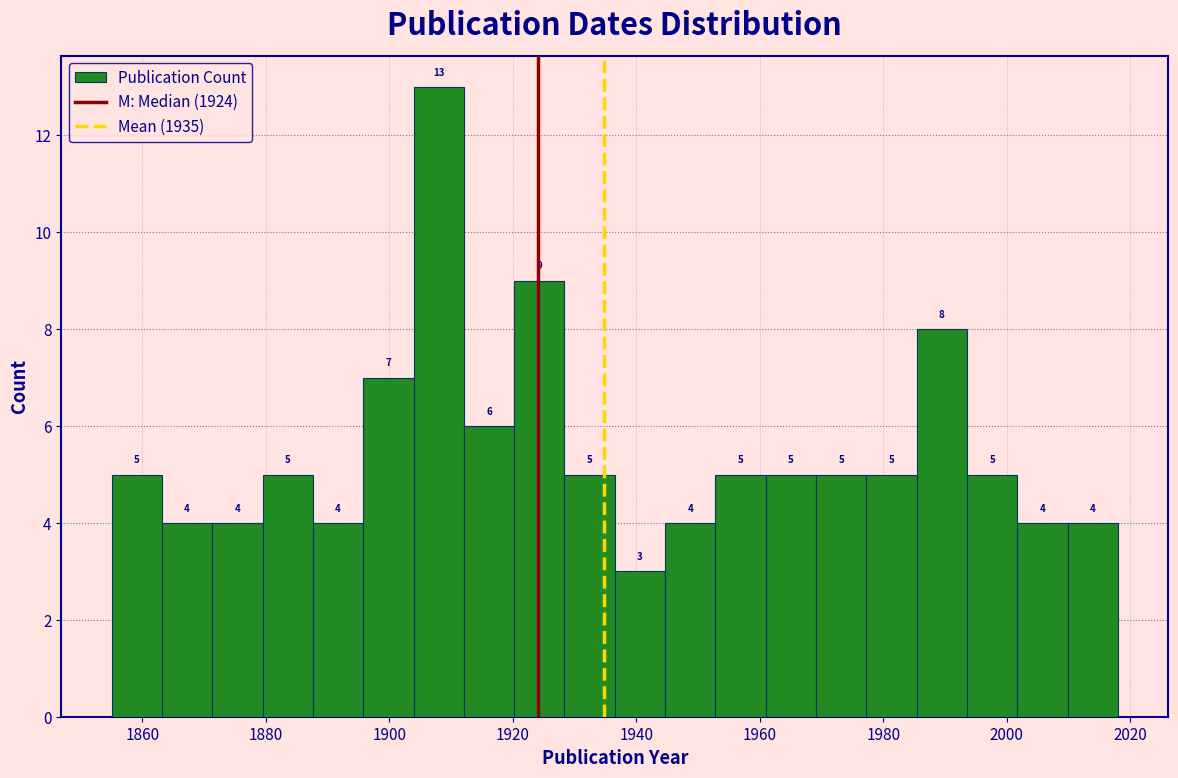

Reading left to right, list every bar in this chart as the range it spans on the x-axis followed by its height. The bar edges are not printed on the chart, so give them approximately, as read against the axis.

1856 to 1864: 5
1864 to 1872: 4
1872 to 1880: 4
1880 to 1888: 5
1888 to 1896: 4
1896 to 1904: 7
1904 to 1912: 13
1912 to 1920: 6
1920 to 1928: 9
1928 to 1936: 5
1936 to 1944: 3
1944 to 1952: 4
1952 to 1960: 5
1960 to 1970: 5
1970 to 1978: 5
1978 to 1986: 5
1986 to 1994: 8
1994 to 2002: 5
2002 to 2010: 4
2010 to 2018: 4